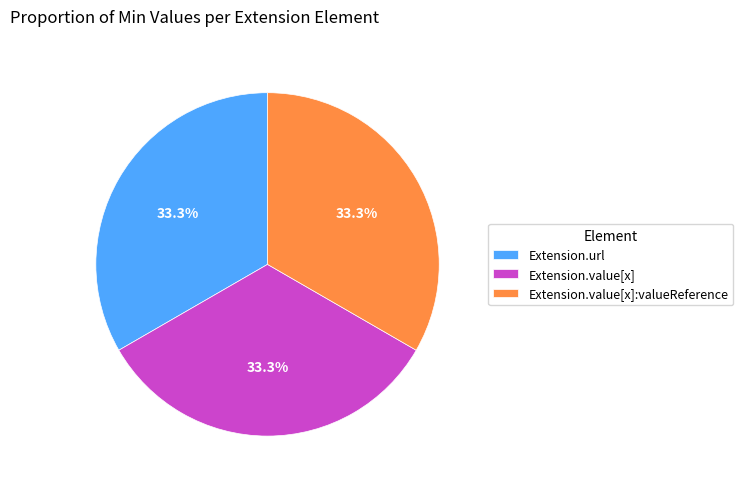

Does any single category account for the majority?

No